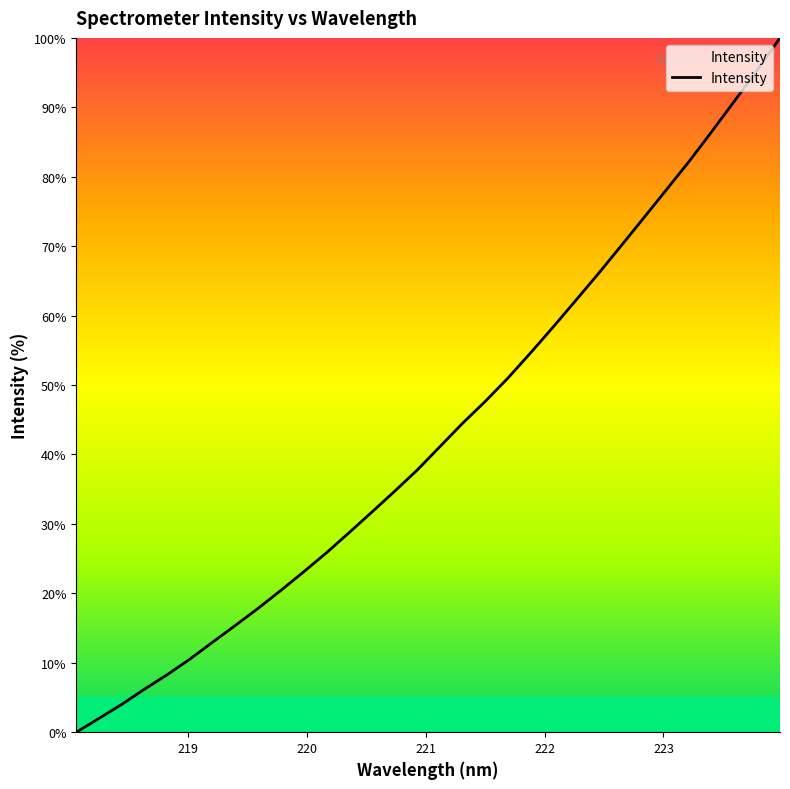

What is the difference between the maximum and minimum values?

100.0